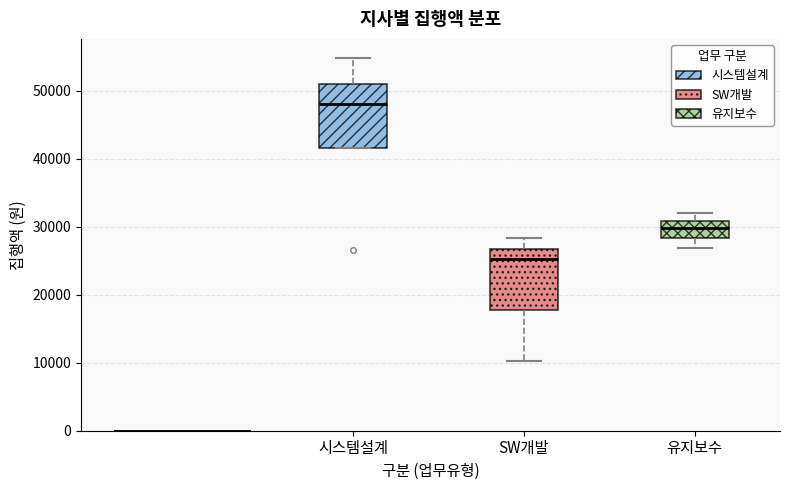

Reading left to right, read every box against the y-axis: the position of its median line, the range the box covers, and the ends of its whiskers. The values are not printed on the chart, so give them approximately, as read against the axis.

시스템설계: median 48000, box 42000 to 51000, whiskers 42000 to 55000
SW개발: median 25000, box 18000 to 27000, whiskers 10000 to 28000
유지보수: median 30000, box 28000 to 31000, whiskers 27000 to 32000